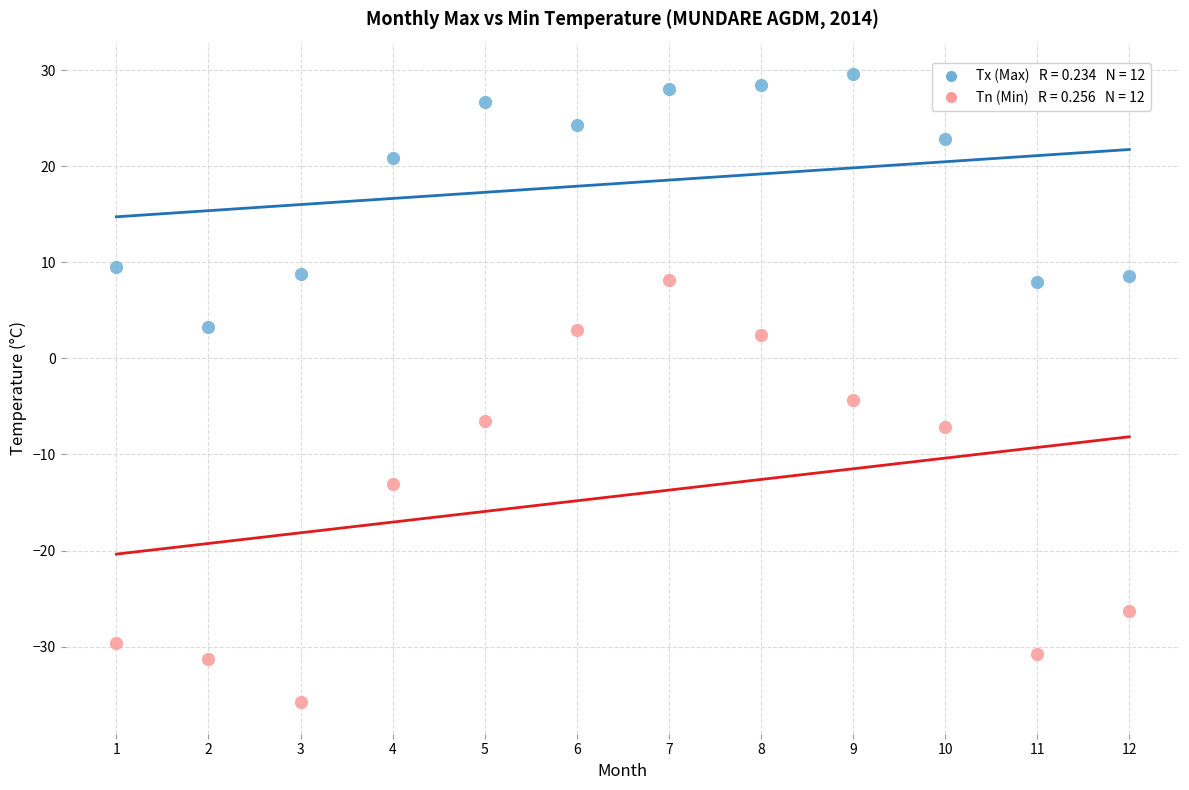

Across all series, what Y value is closest to -3?

-4.3